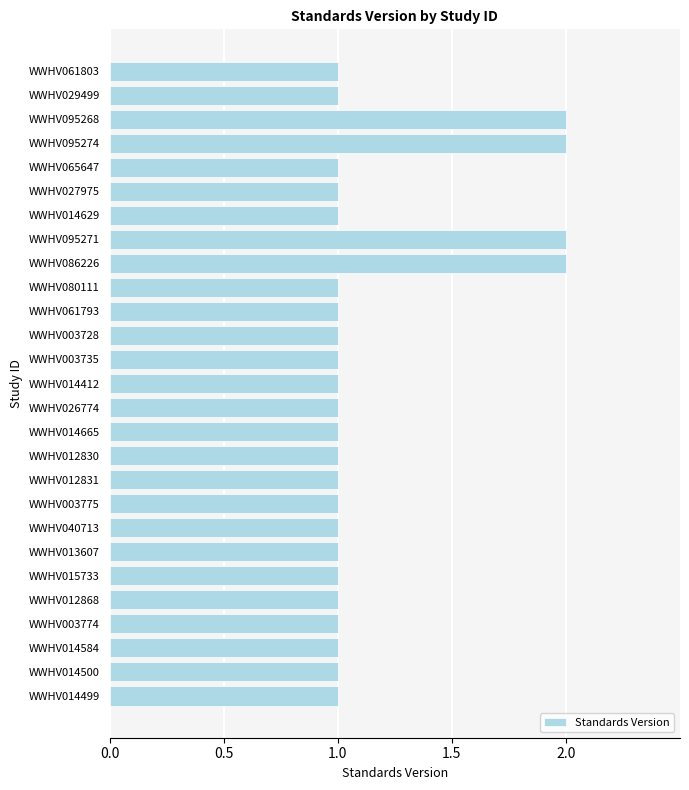

The value at WWHV095274 is 3. True or false?

False